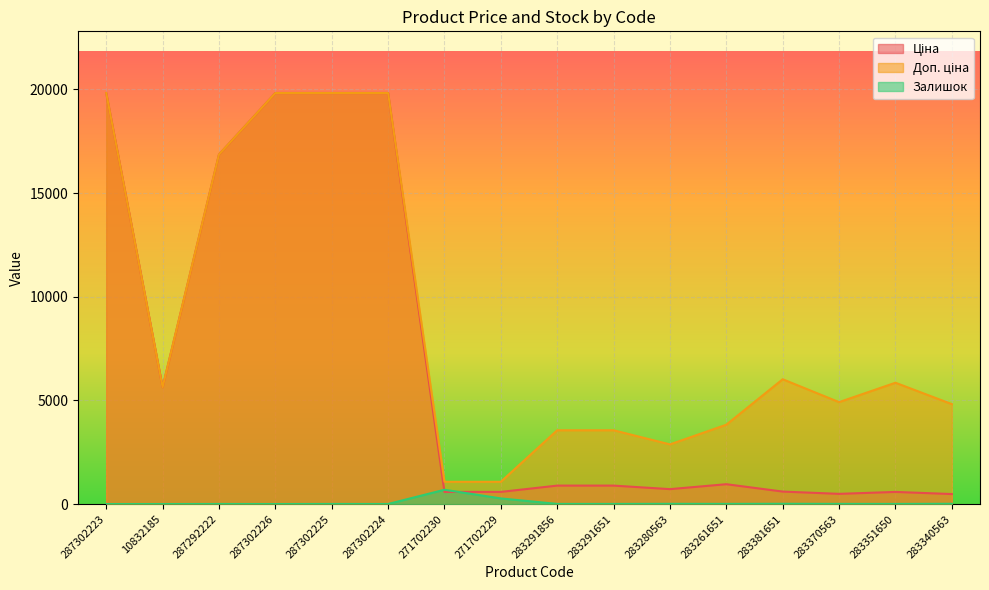

What is the sum of all Доп. ціна values?

139411.1